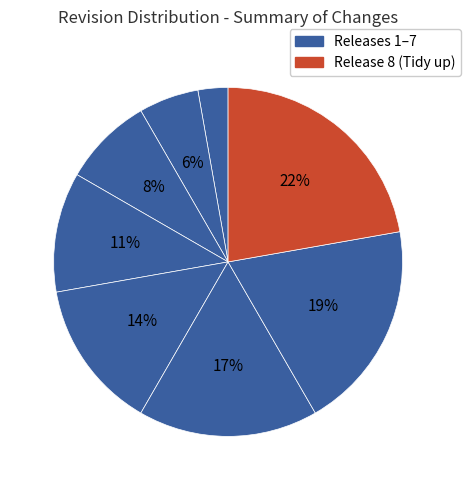

To the nearest percent, what is the difference between the largest and smallest slice percentages?

19%